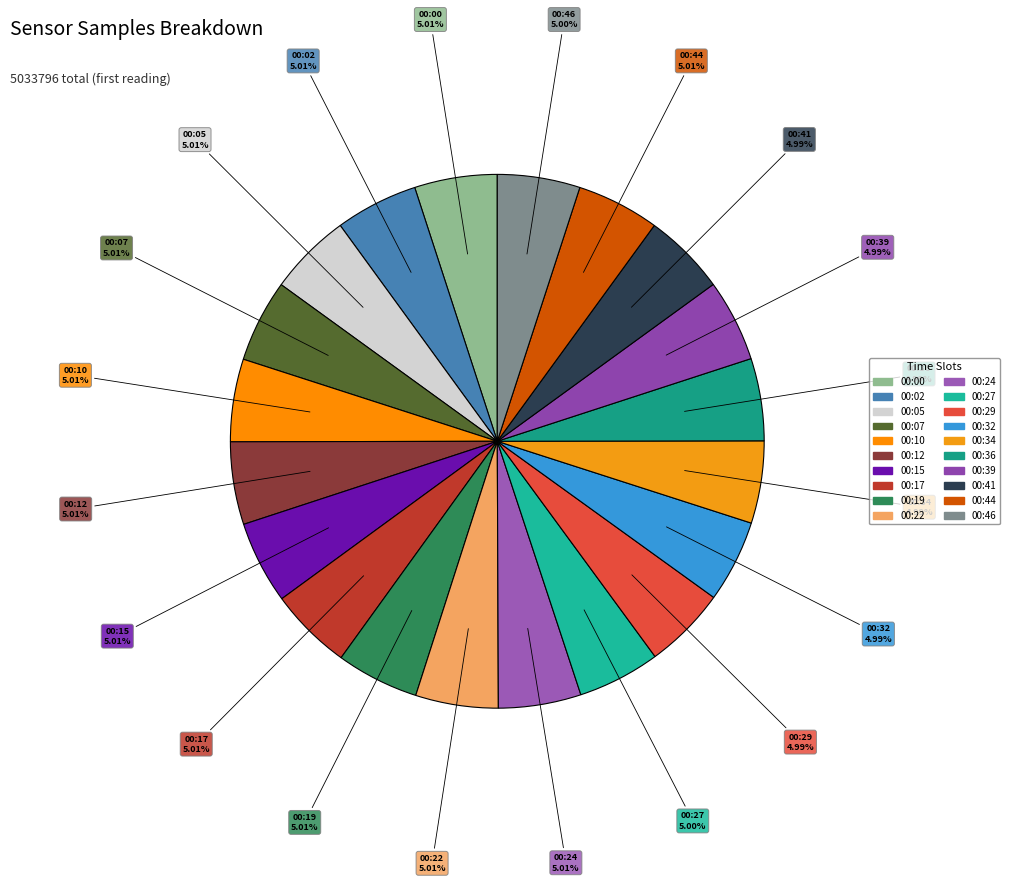

How many segments does this pie chart have?

20